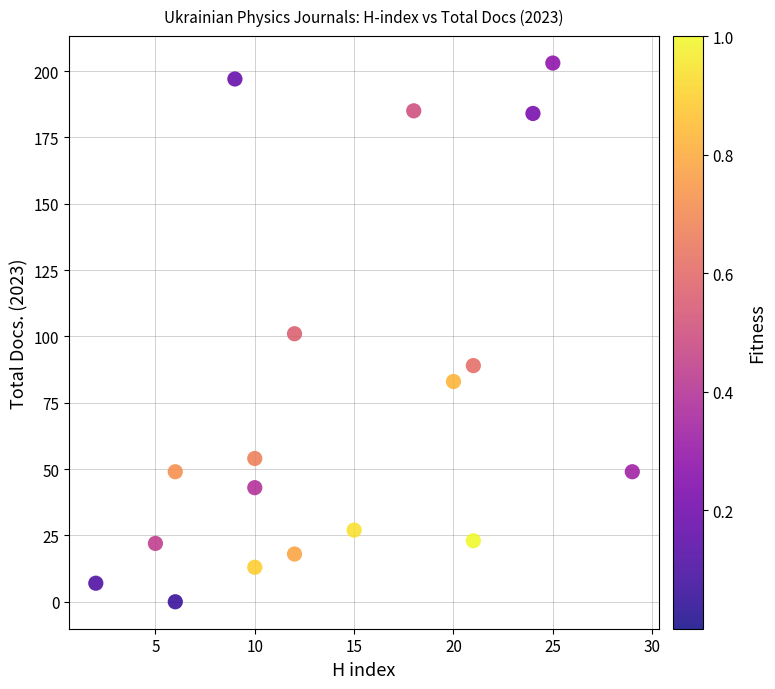

What is the range of X values (max minus min)?

27